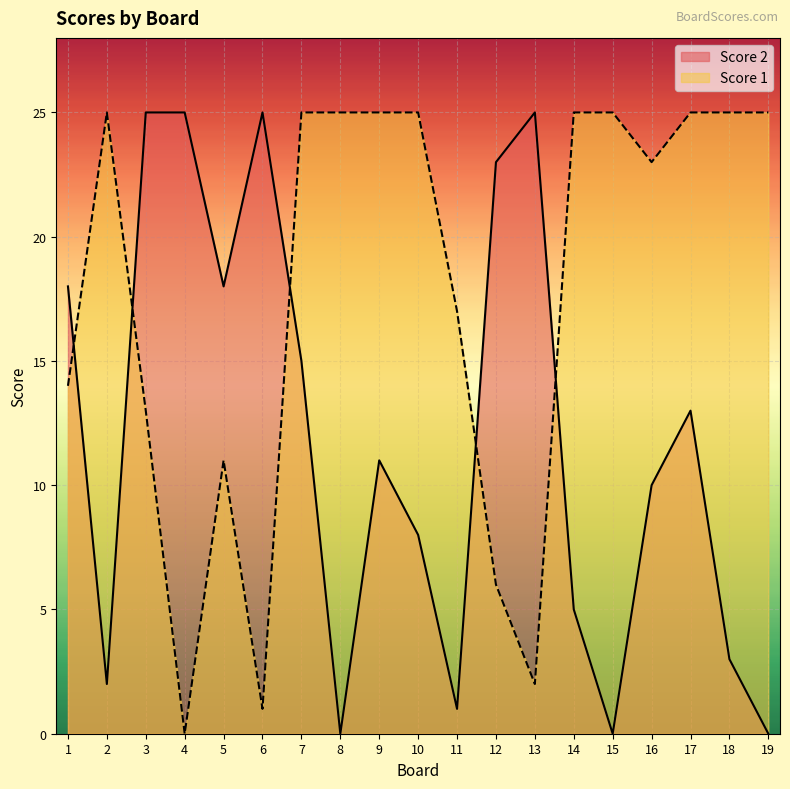

Reading left to right, what are all the values shown in this chart?

Score 2: 18	2	25	25	18	25	15	0	11	8	1	23	25	5	0	10	13	3	0
Score 1: 14	25	13	0	11	1	25	25	25	25	17	6	2	25	25	23	25	25	25